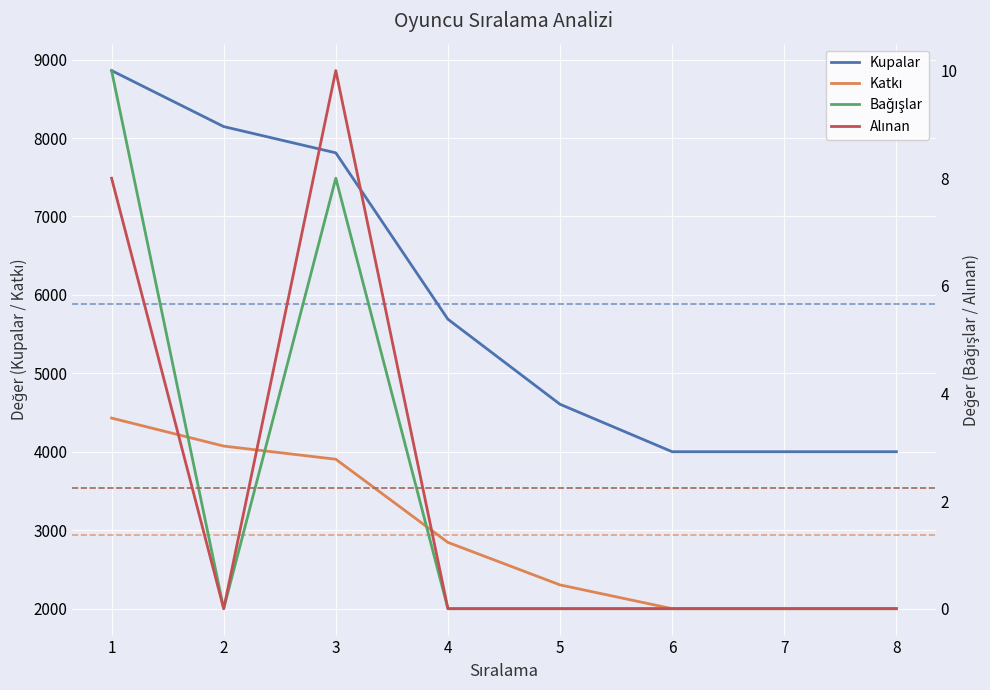

What is the total value across all series at 6?

6001